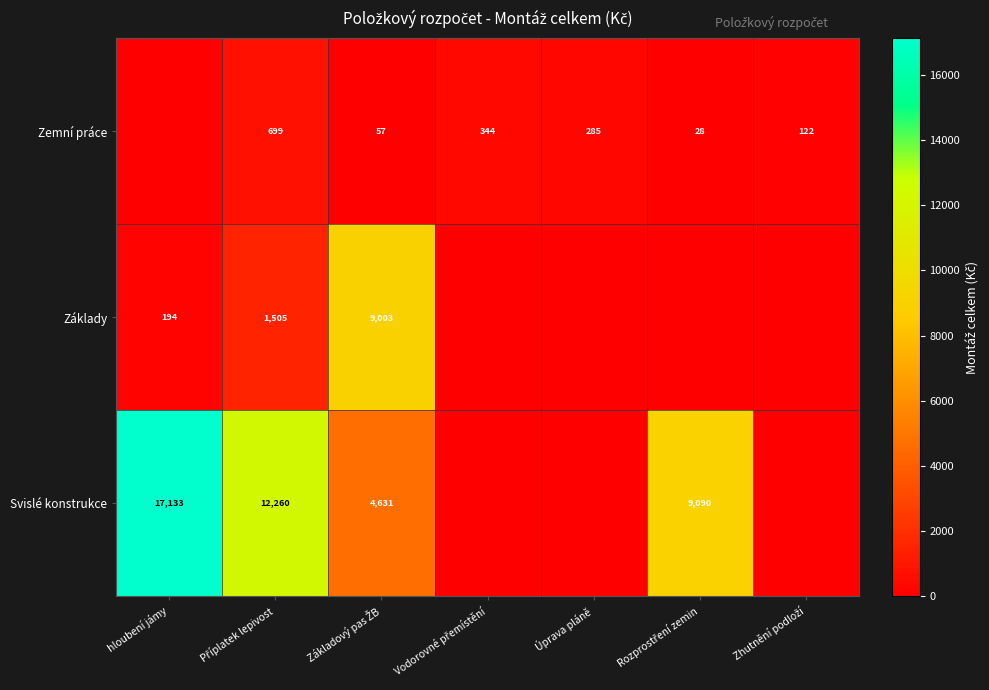

What is the approximate value of Zemní práce at Příplatek lepivost?

698.8